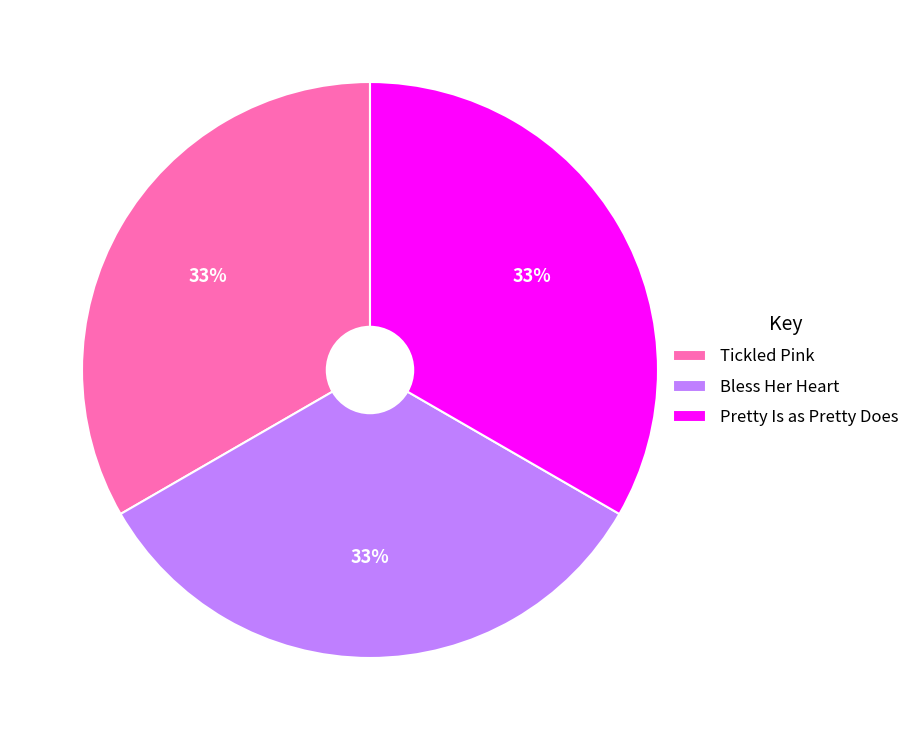

To the nearest percent, what is the combined percentage of Tickled Pink and Pretty Is as Pretty Does?

67%